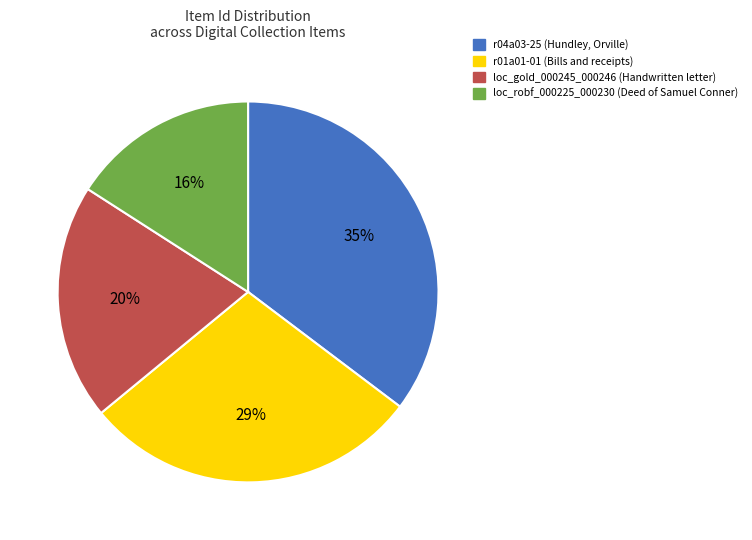

True or false: loc_gold_000245_000246 (Handwritten letter) accounts for 30% of the total.

False